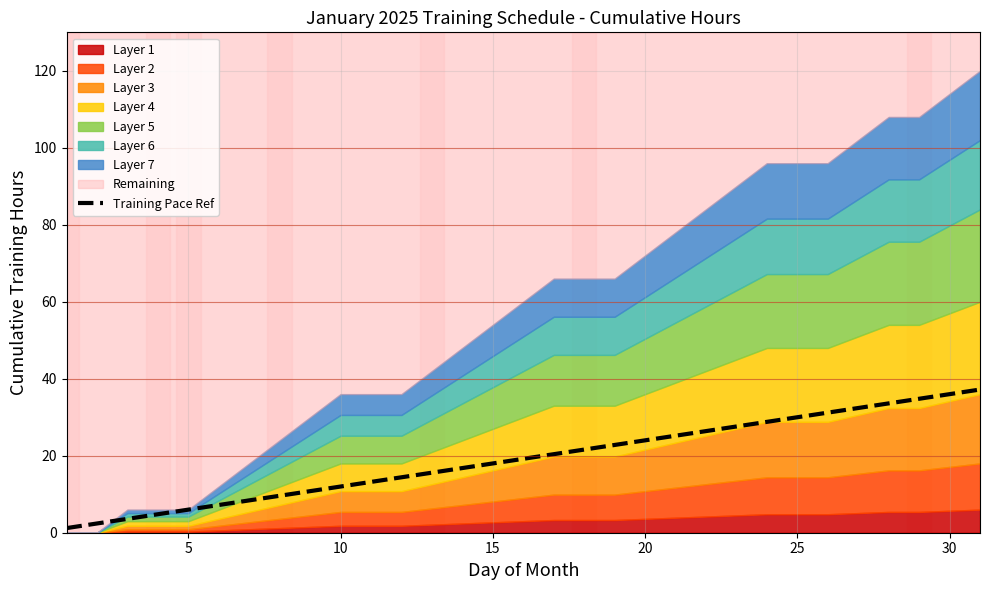

Is it true that Training Pace Ref equals 4.0 at 10?

False